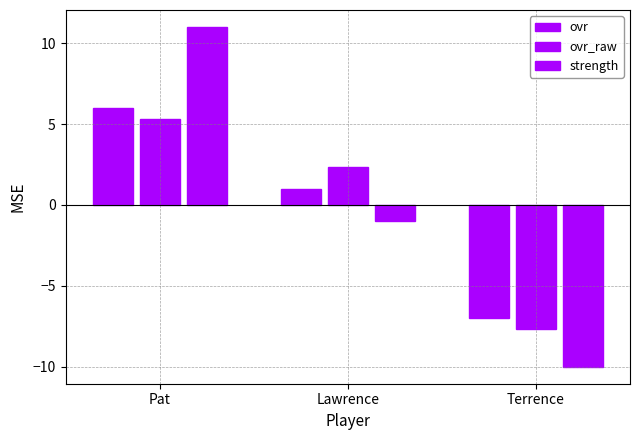

What is the value of the ovr bar at the 1st from the left?

6.0